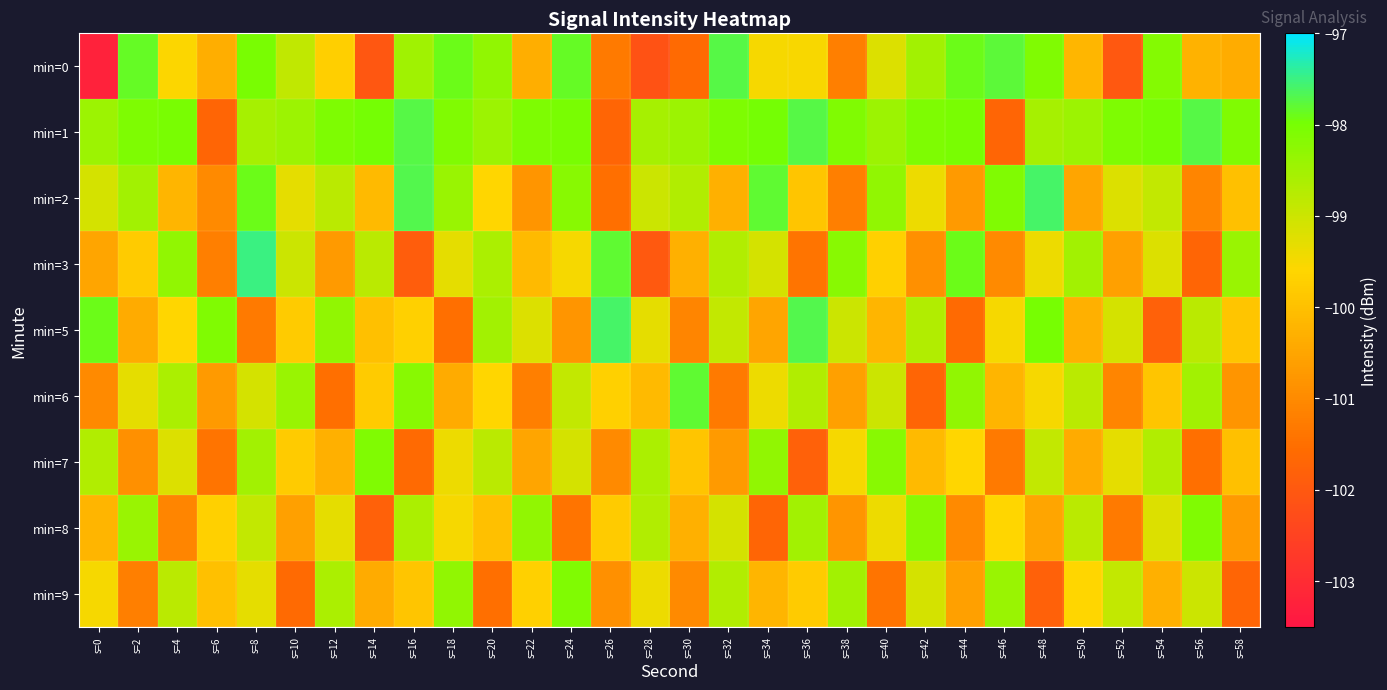

At how many categories does at least one series exceed -101?

30